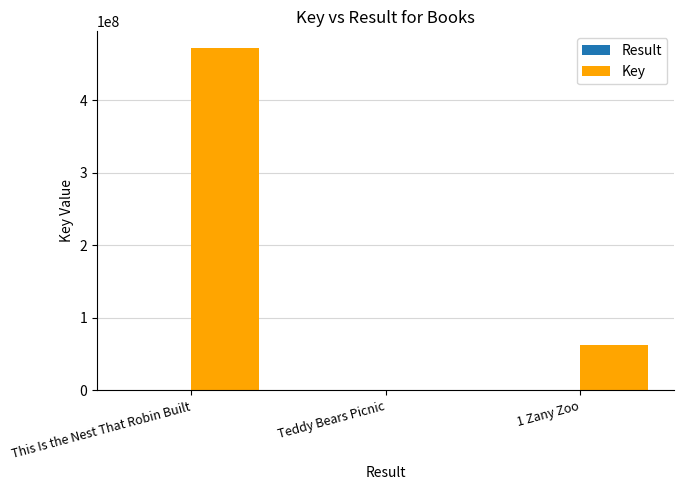

Which series has the largest range (max minus min)?

Key